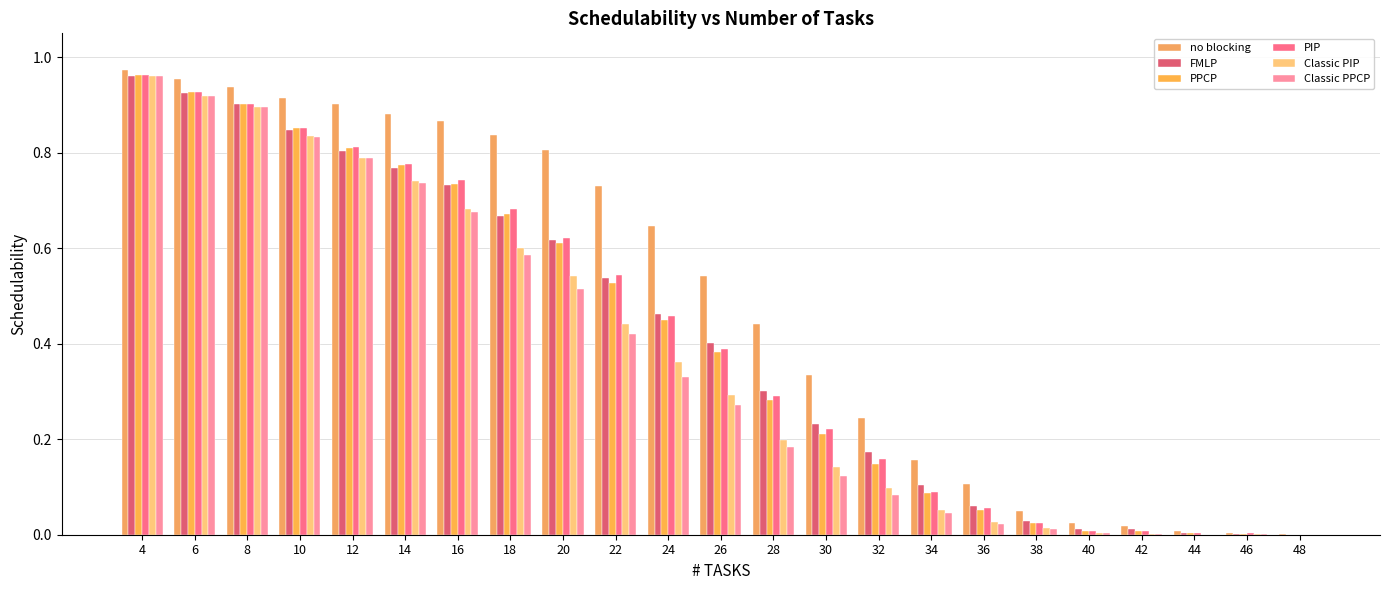

How many data points does each series have?

23